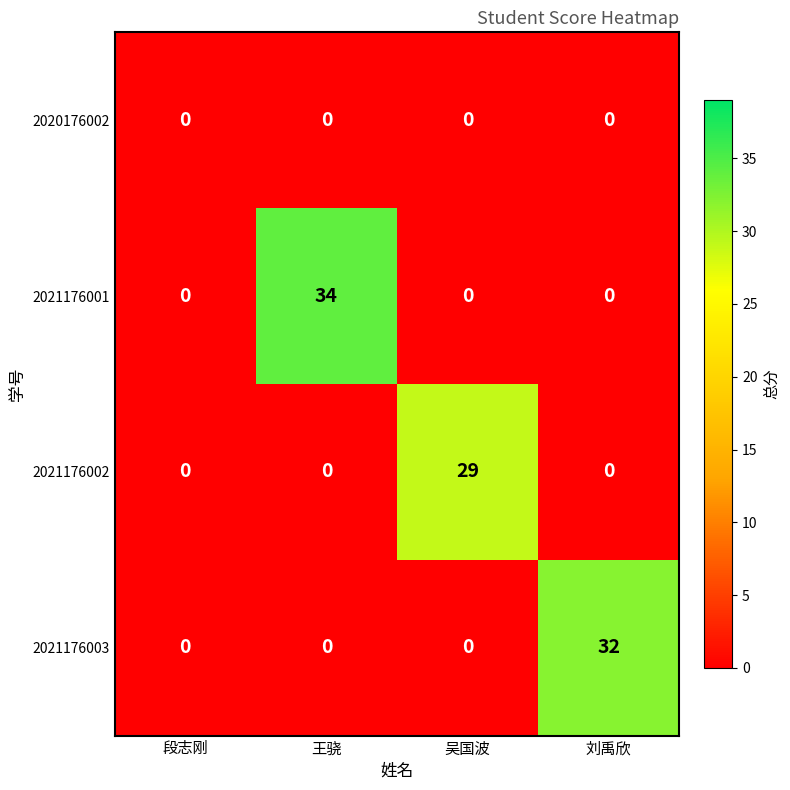

Which series changed the most between 吴国波 and 刘禹欣?

2021176003